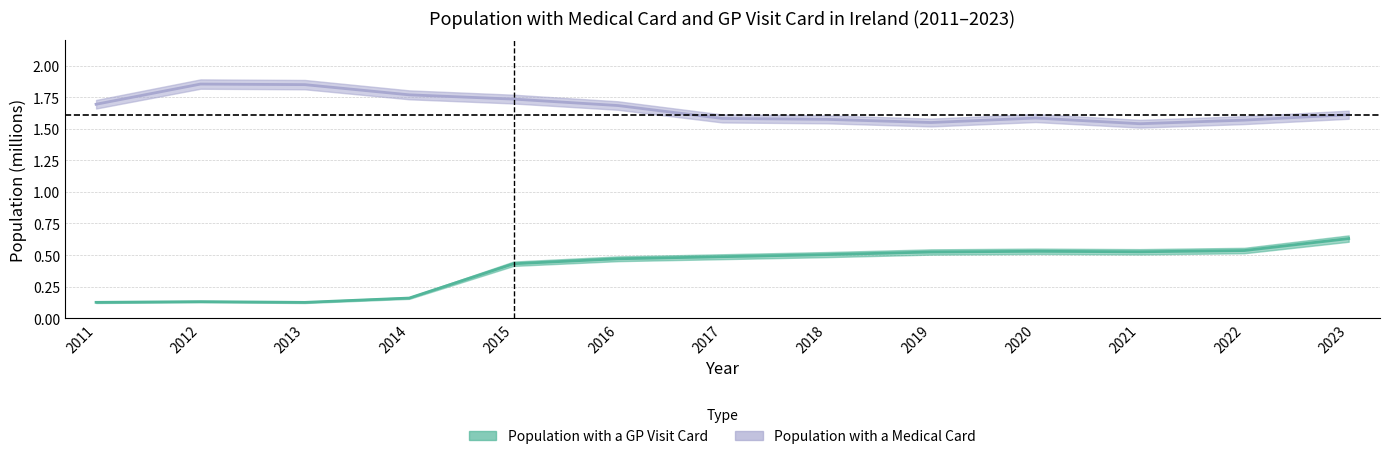

Count the number of data series in this chart.

2